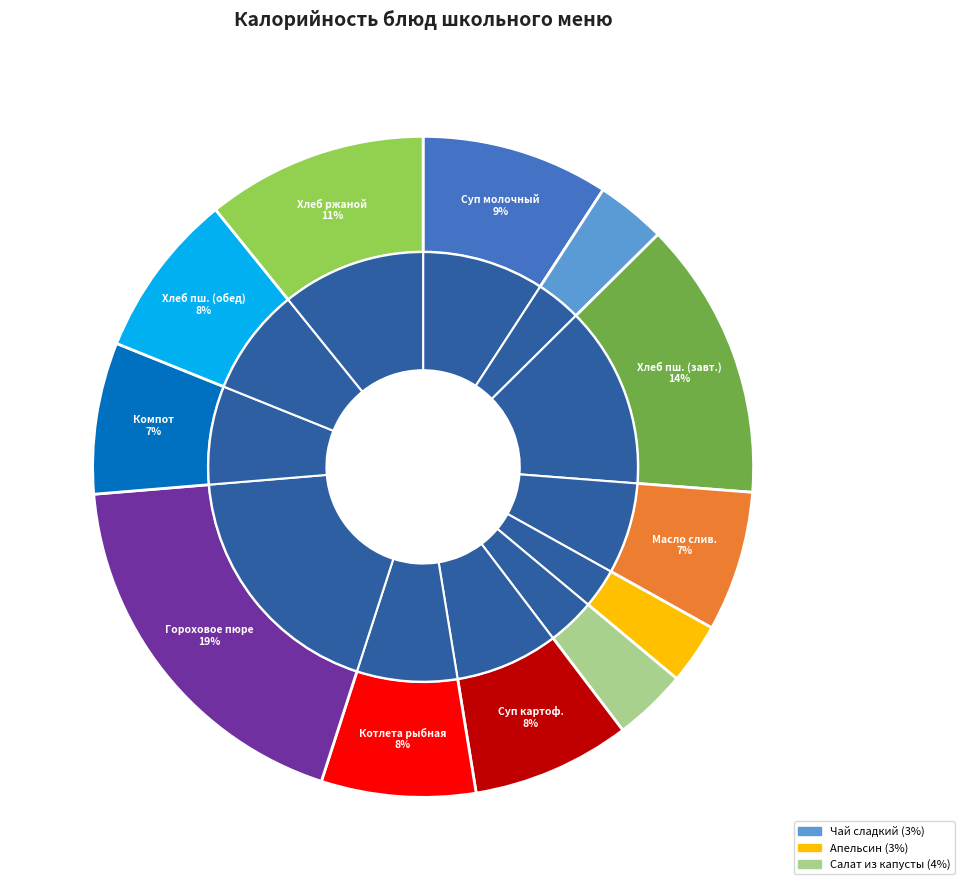

Is the sum of Чай сладкий and Компот из сухофруктов greater than half?

No